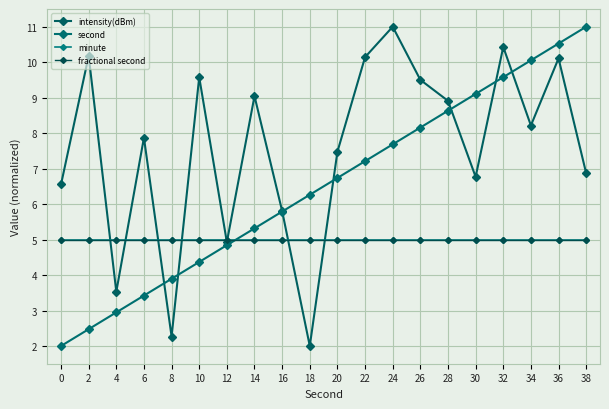

Does the chart have visible grid lines?

Yes